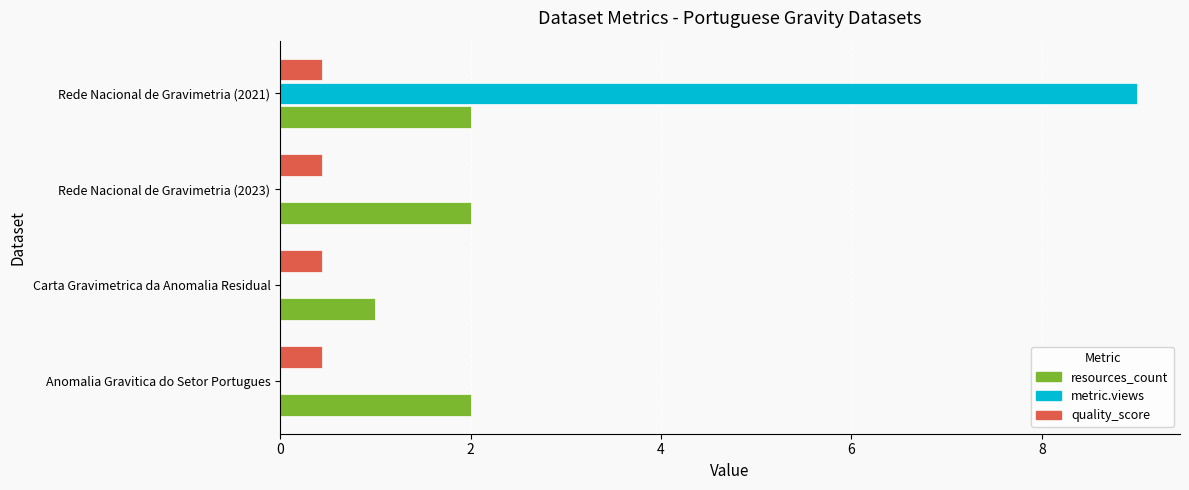

The value of resources_count at Anomalia Gravitica do Setor Portugues is 0.5. True or false?

False